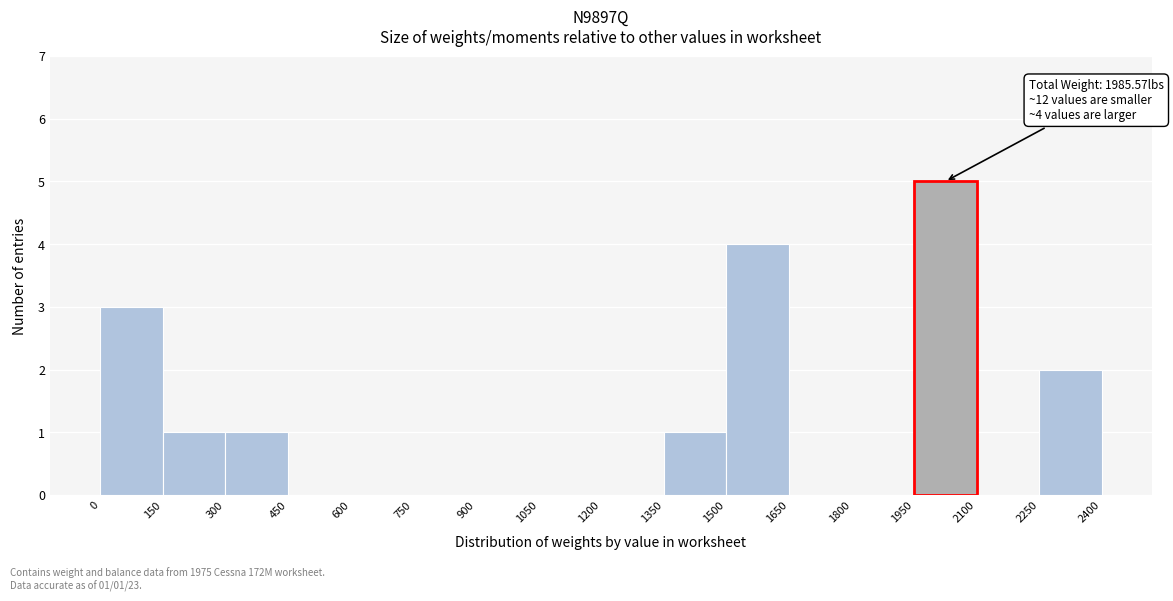

Which range on the x-axis has the tallest bar?

1950 to 2100